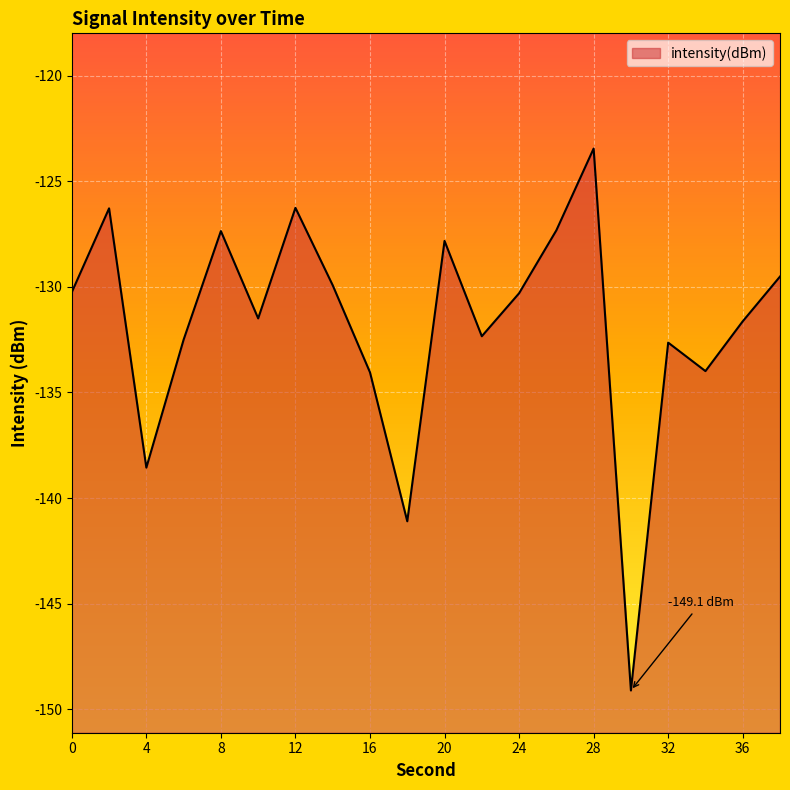

At which label does the data first exceed -130?

2